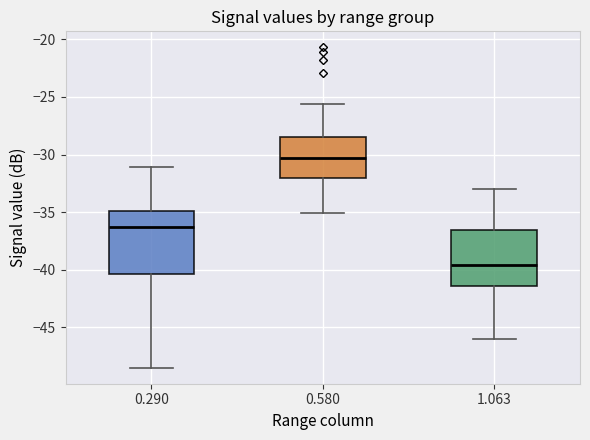

Where does the lower whisker of the box at x = 0.290 end on the y-axis? The values are not printed on the chart, so give them approximately, as read against the axis.

-48.5